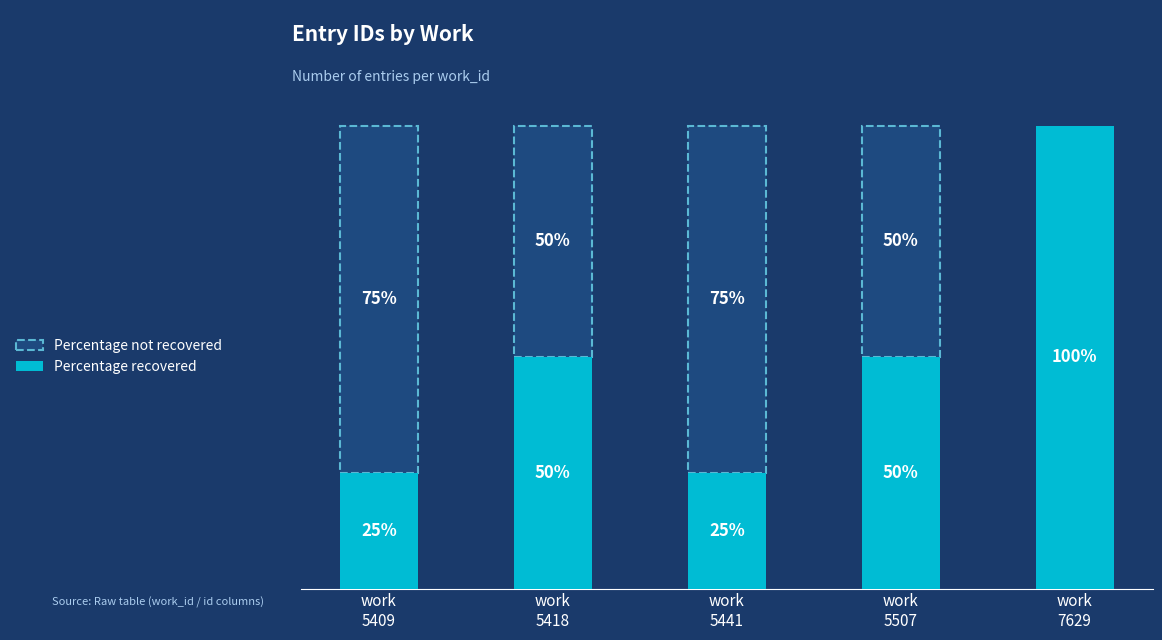

How many values are between 1 and 2?

4